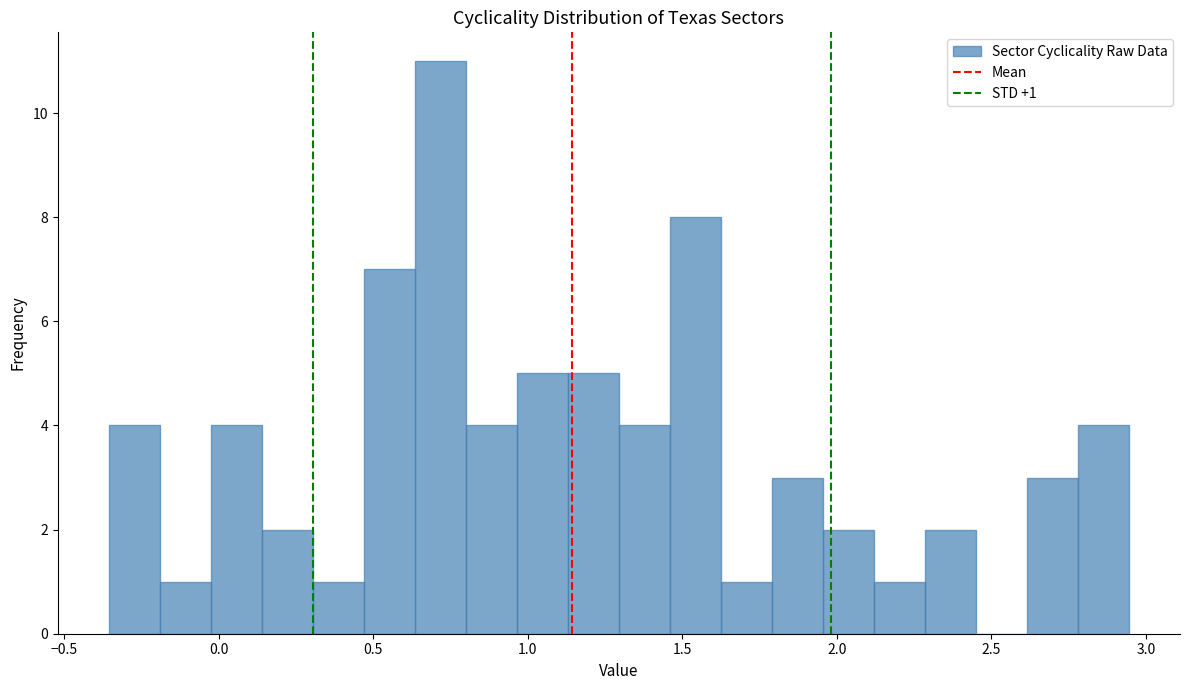

Read against the x-axis, roughly where is the centre of the tallest bar?

0.70